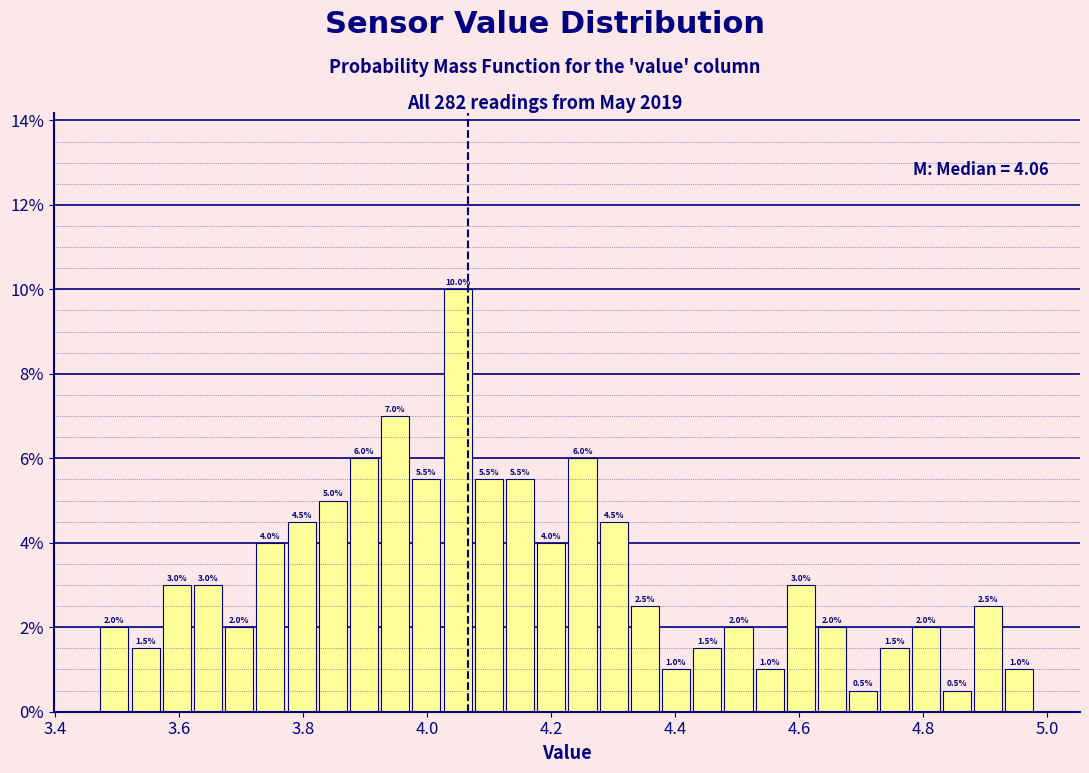

Read against the x-axis, roughly where is the centre of the tallest bar?

4.04